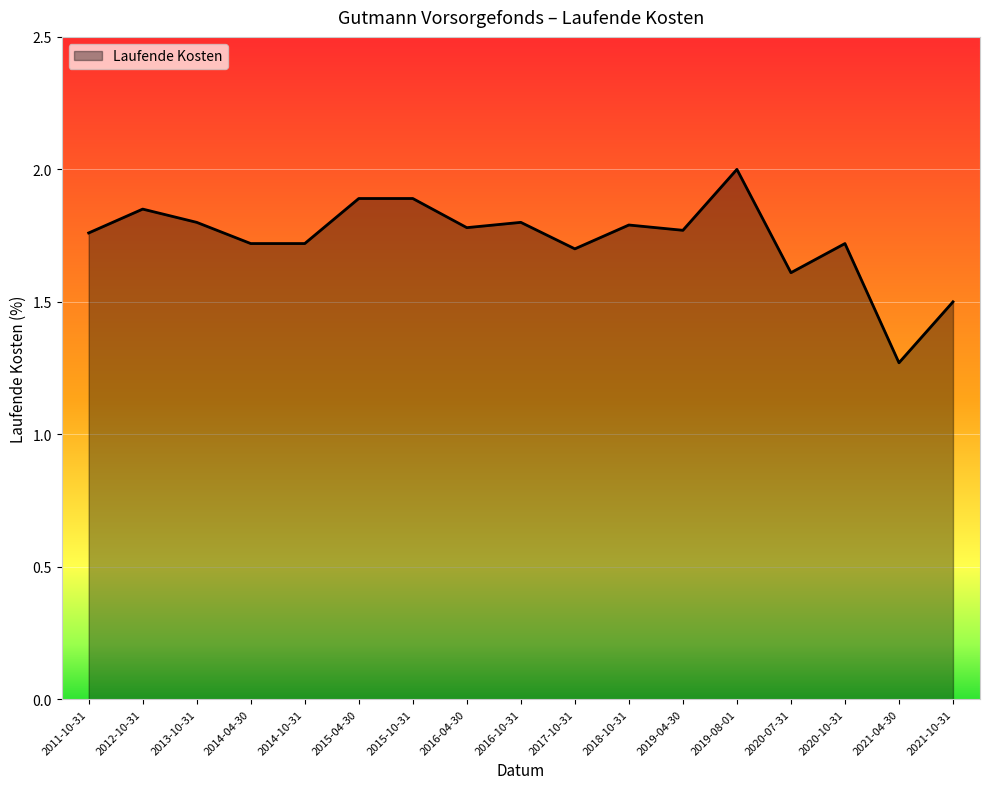

What is the difference between the second highest and second lowest values?

0.4